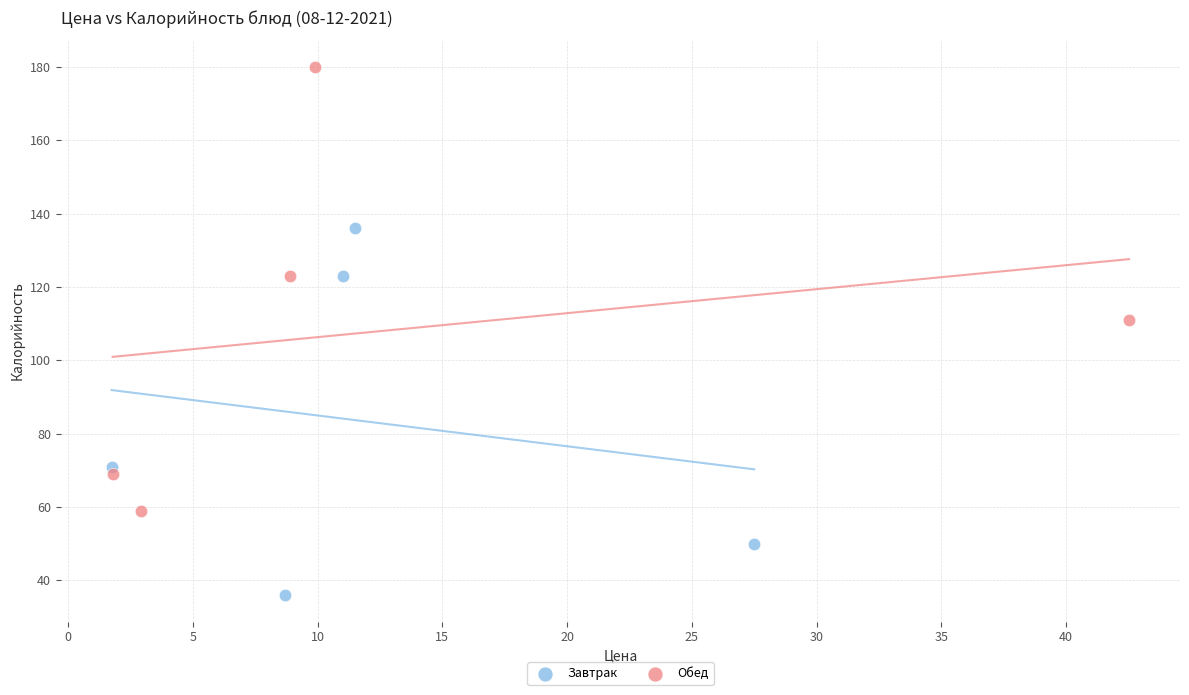

Which series contains the highest Y value?

Обед